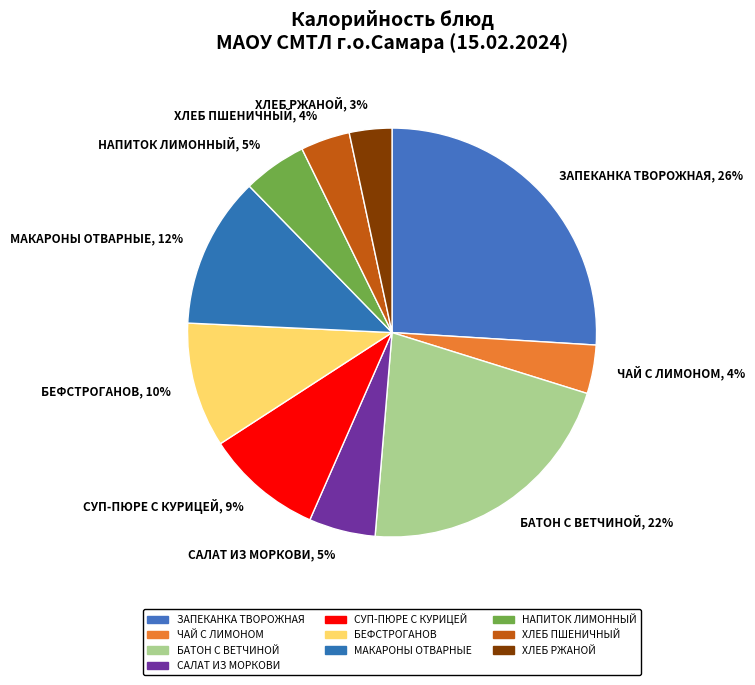

Do ХЛЕБ РЖАНОЙ, 3% and БАТОН С ВЕТЧИНОЙ, 22% together represent more than half of the pie?

No